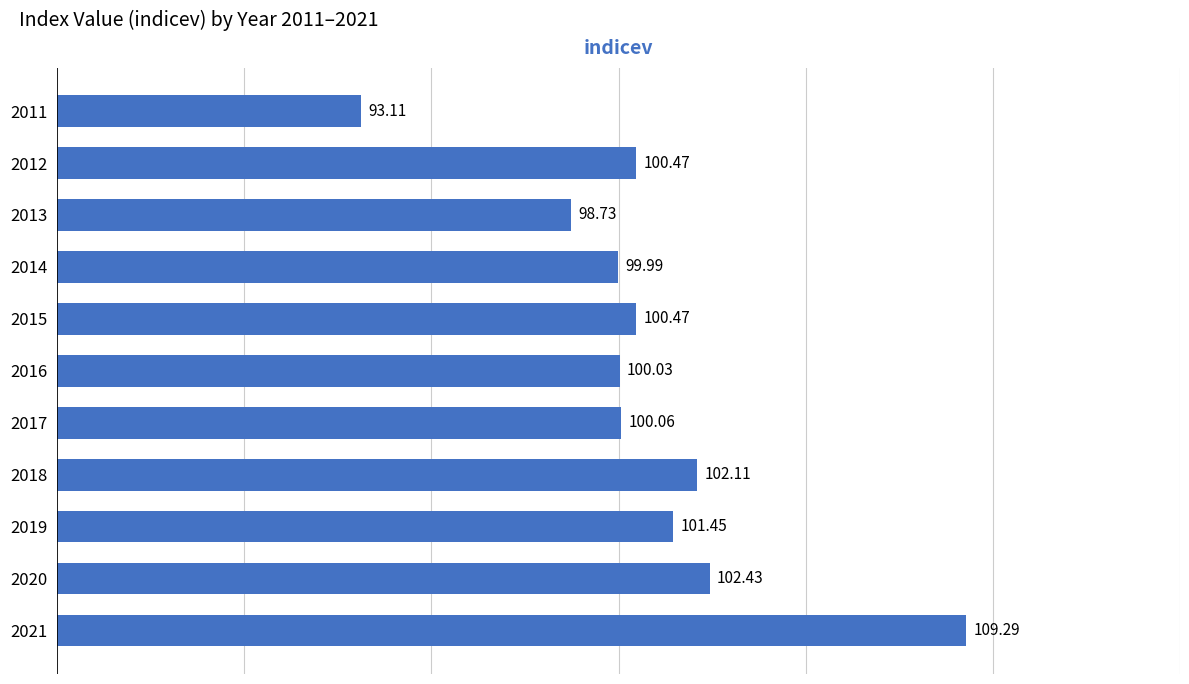

What is the difference between the second highest and second lowest values?

3.7